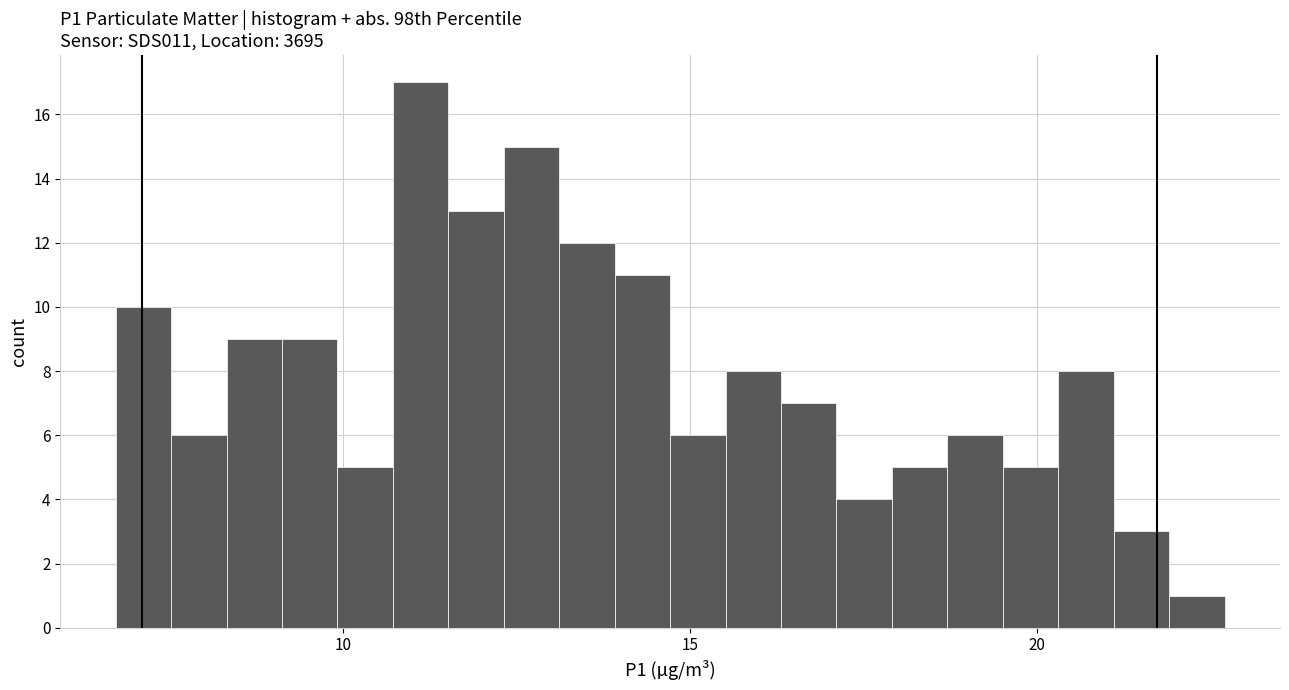

Around what value on the x-axis is the tallest bar? Give the approximate position of its centre, as read against the axis.

11.0